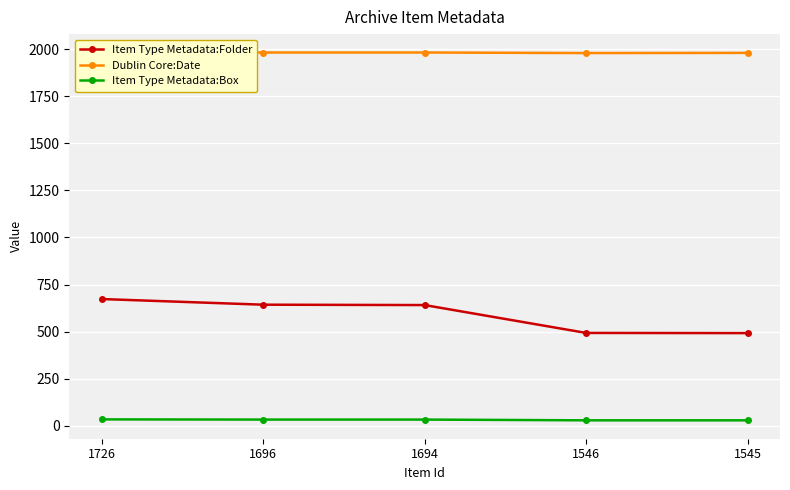

Is it true that Item Type Metadata:Folder equals 646 at 1546?

False